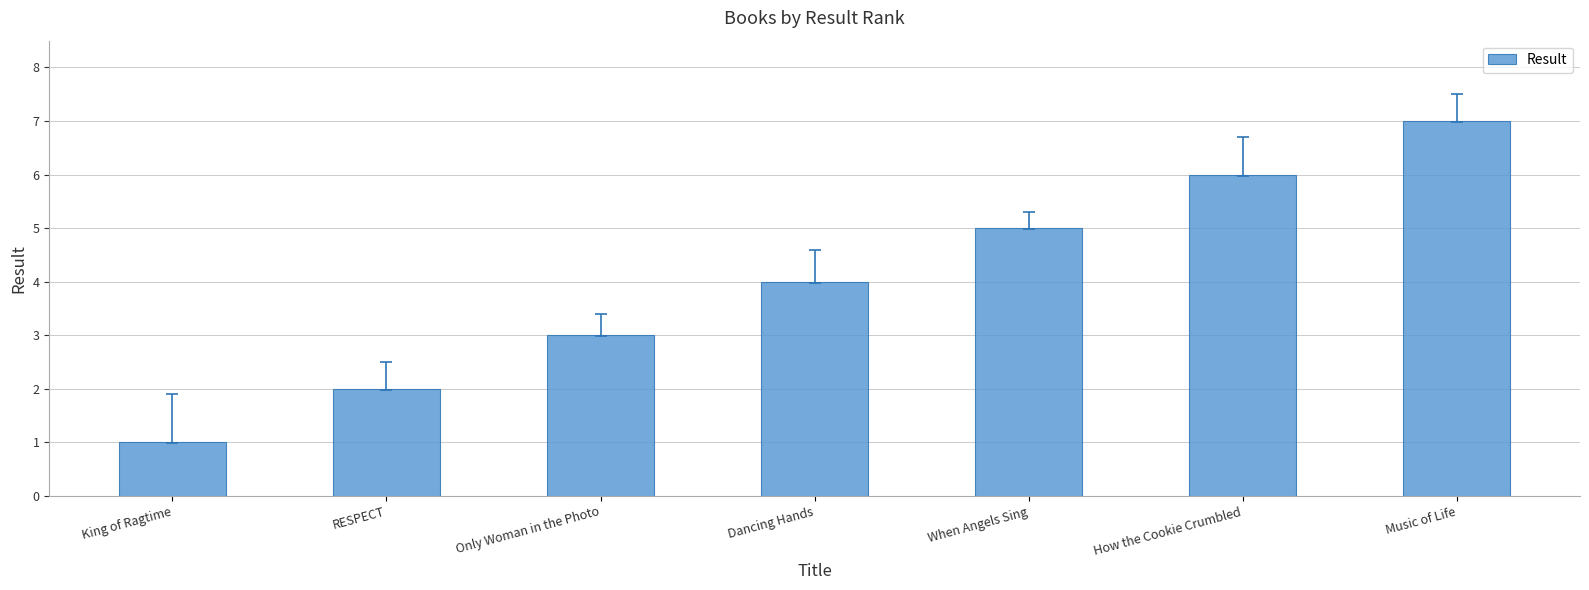

Between When Angels Sing and RESPECT, which is larger?

When Angels Sing